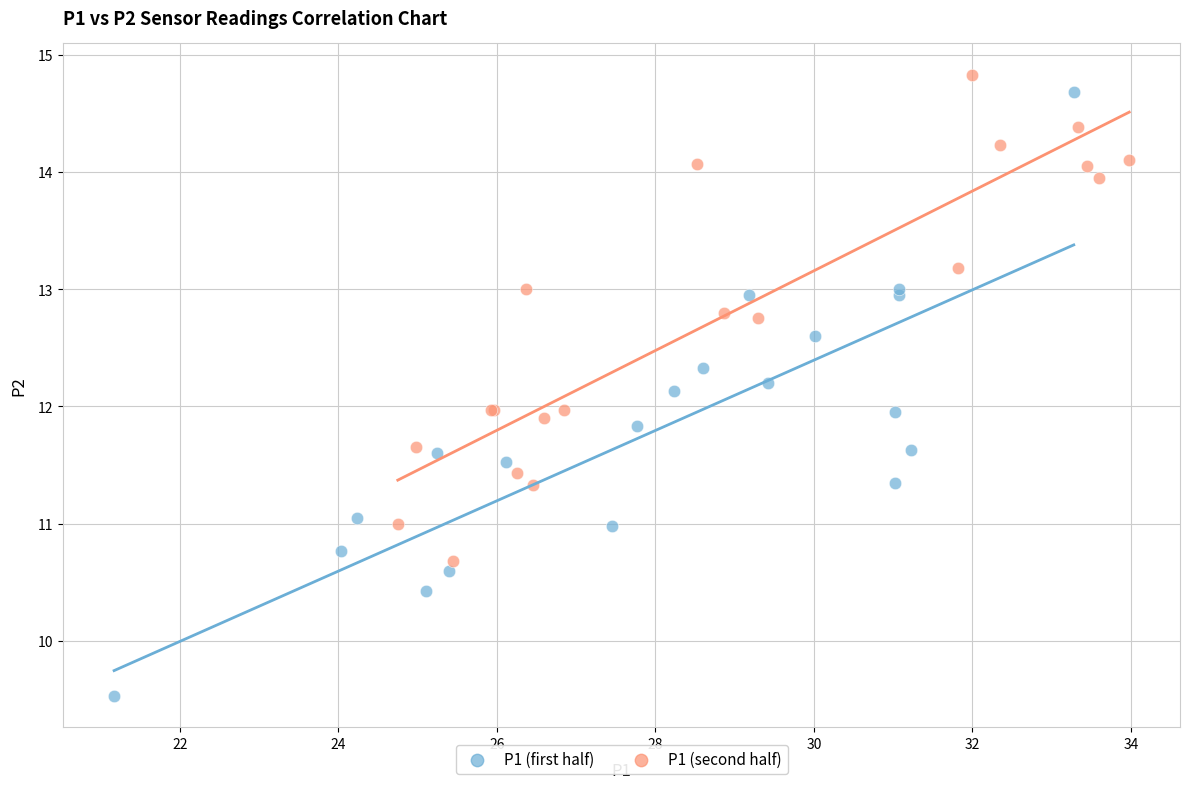

Which series has the widest spread of Y values?

P1 (first half)